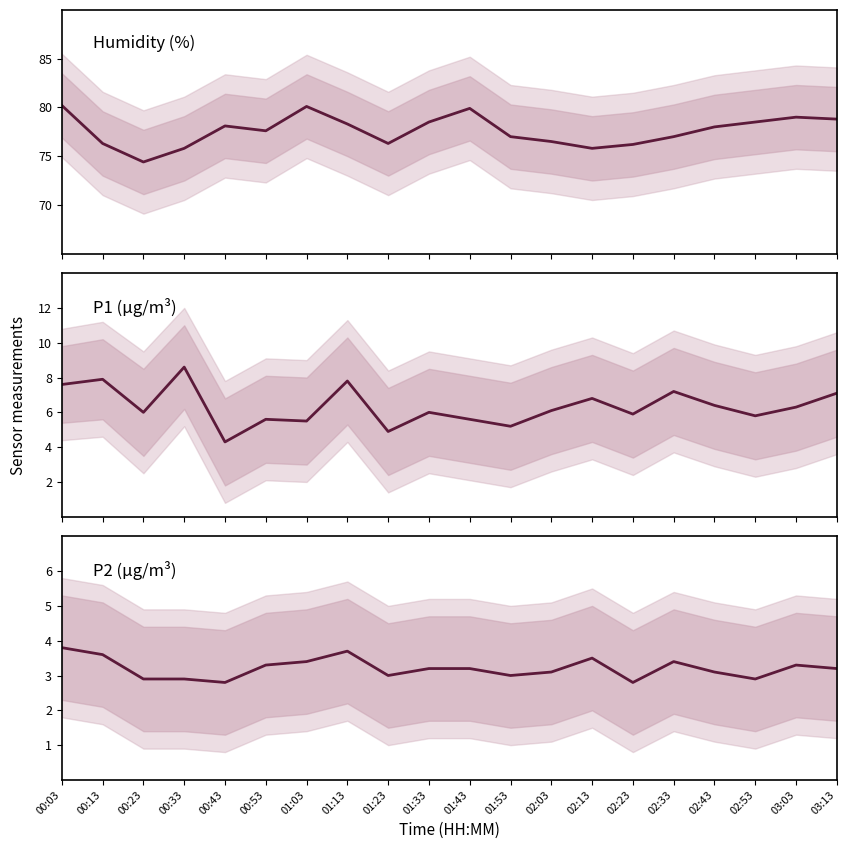

Is this an area chart (filled region under the line)?

No